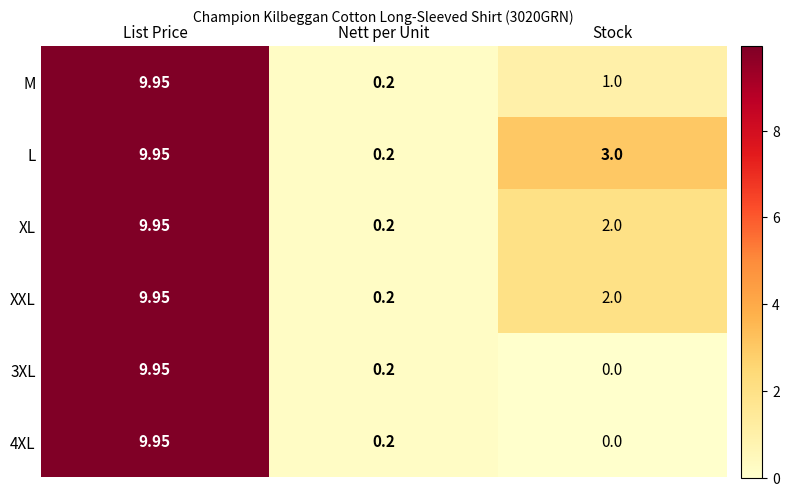

Which series changed the most between Nett per Unit and Stock?

L